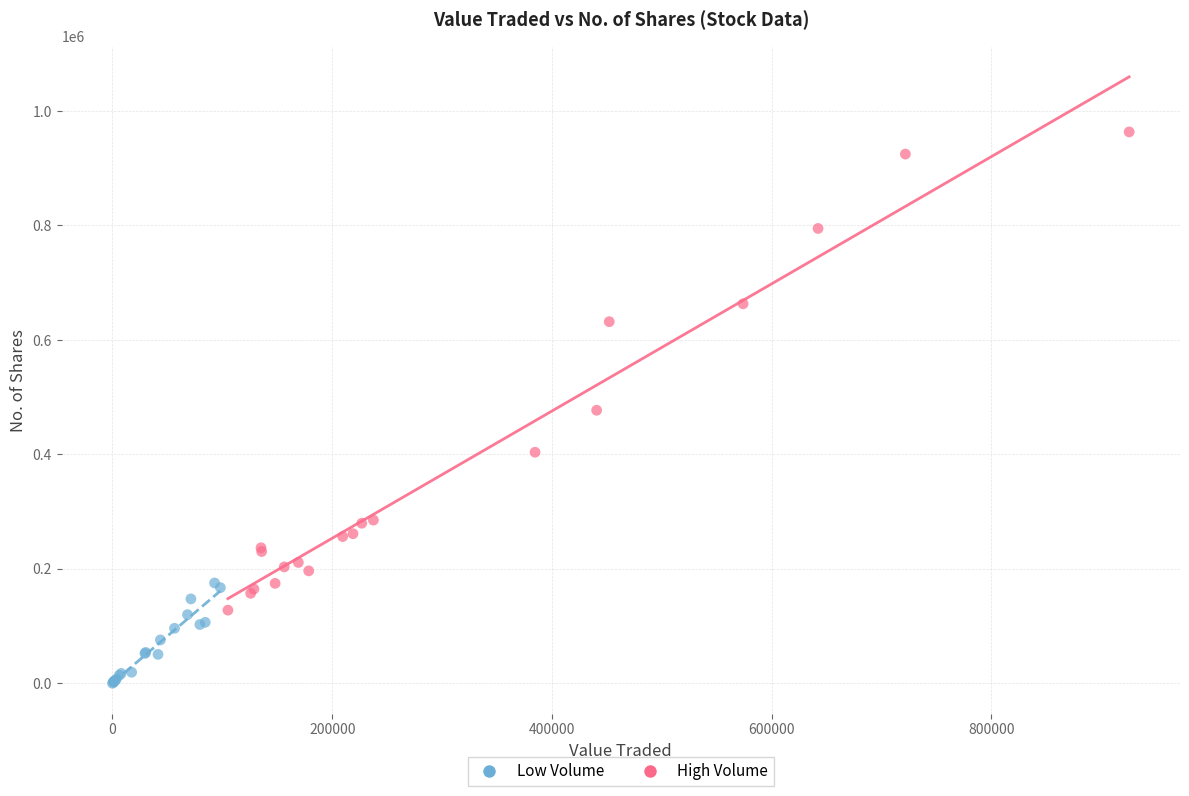

Which series contains the highest Y value?

High Volume